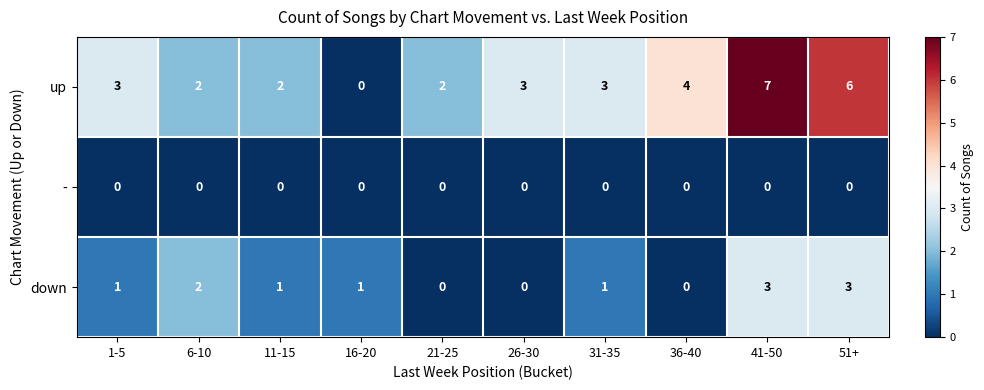

Which series has the largest total across all categories?

up